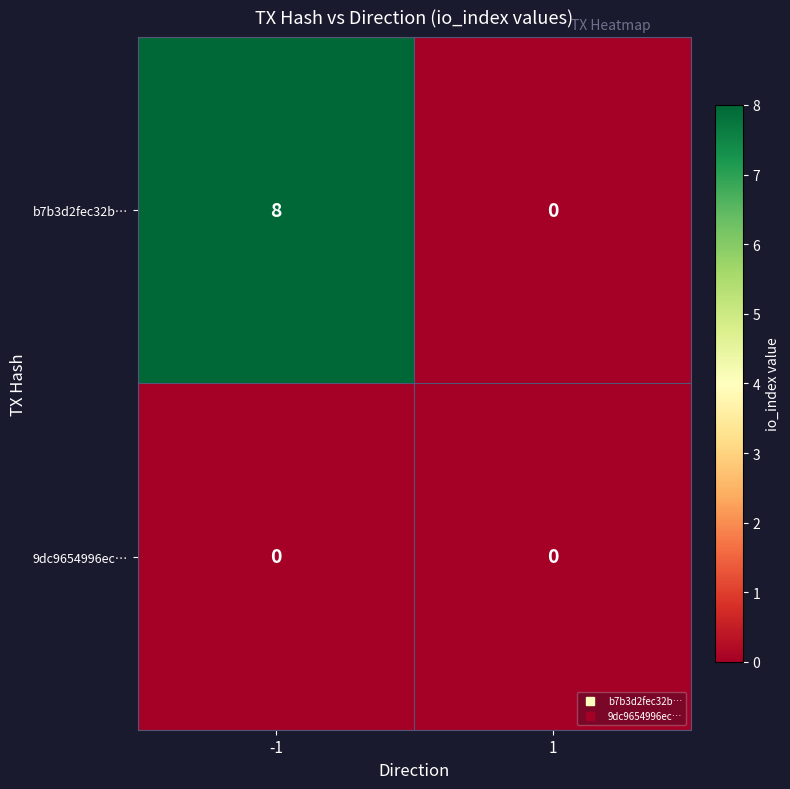

At which category does the chart reach its peak across all series?

-1